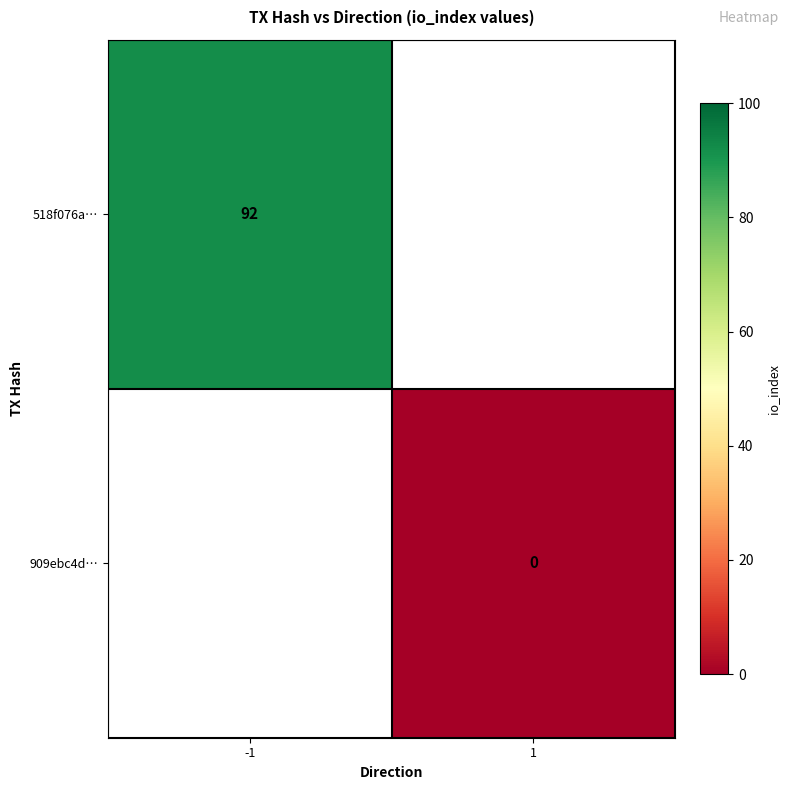

Between 1 and -1, which is larger?

-1